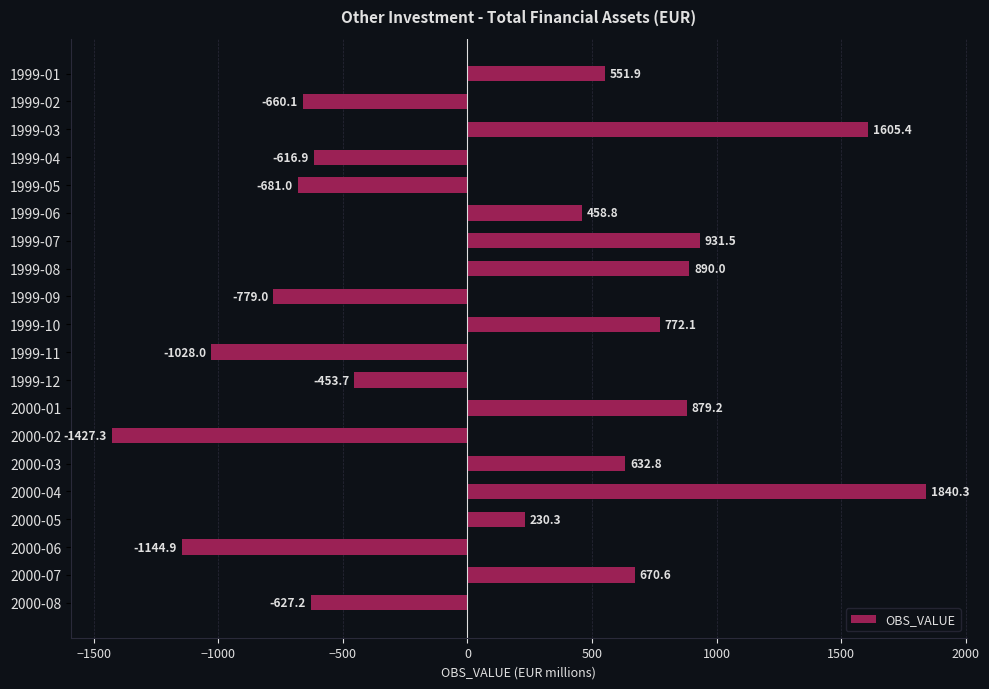

At which category does the chart reach its minimum across all series?

2000-02